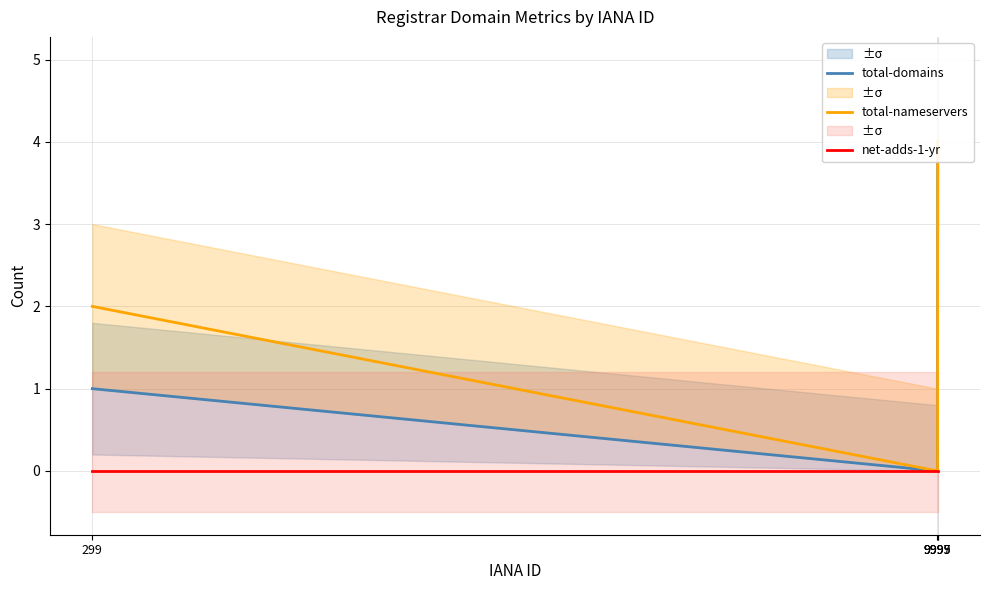

At which category is the sum across all series the highest?

9999